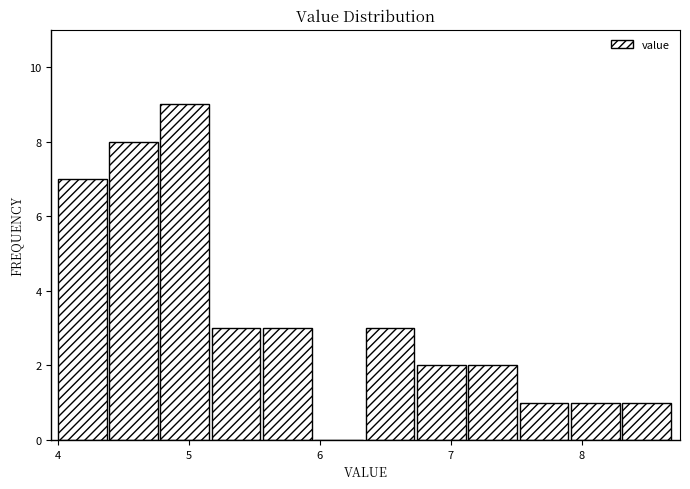

Read against the x-axis, roughly where is the centre of the tallest bar?

5.0